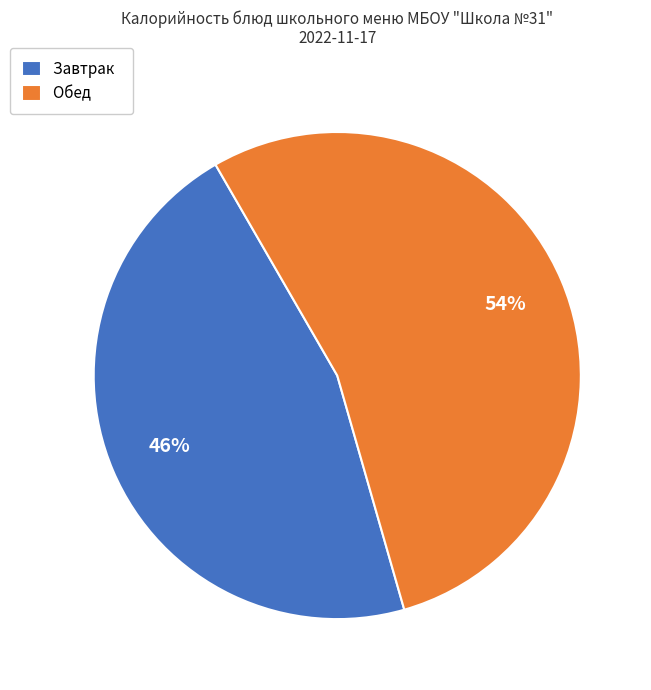

How many segments does this pie chart have?

2